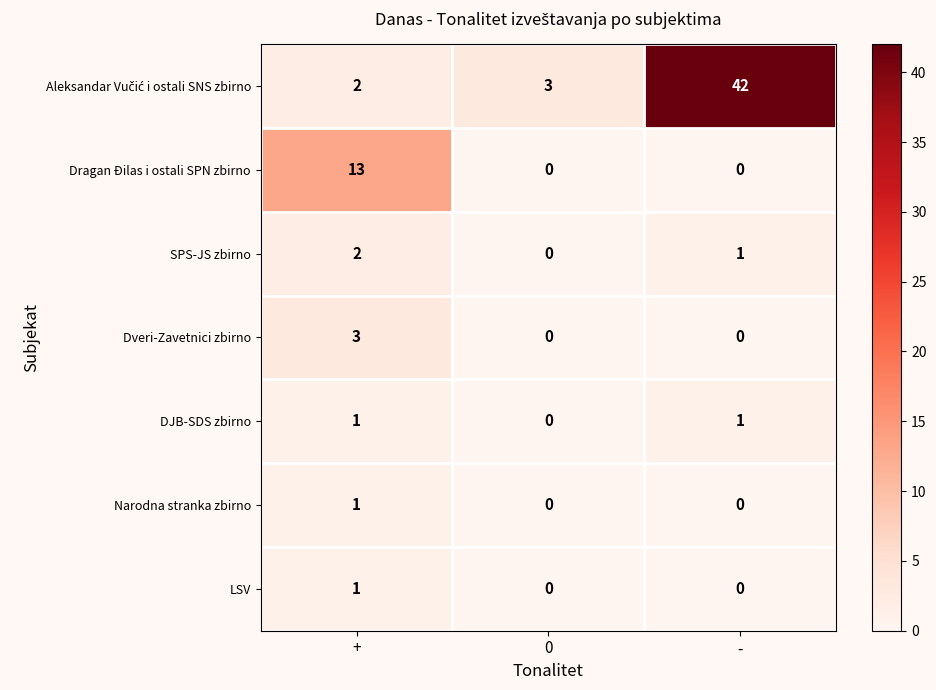

How many Dveri-Zavetnici zbirno values are between 0 and 3?

3